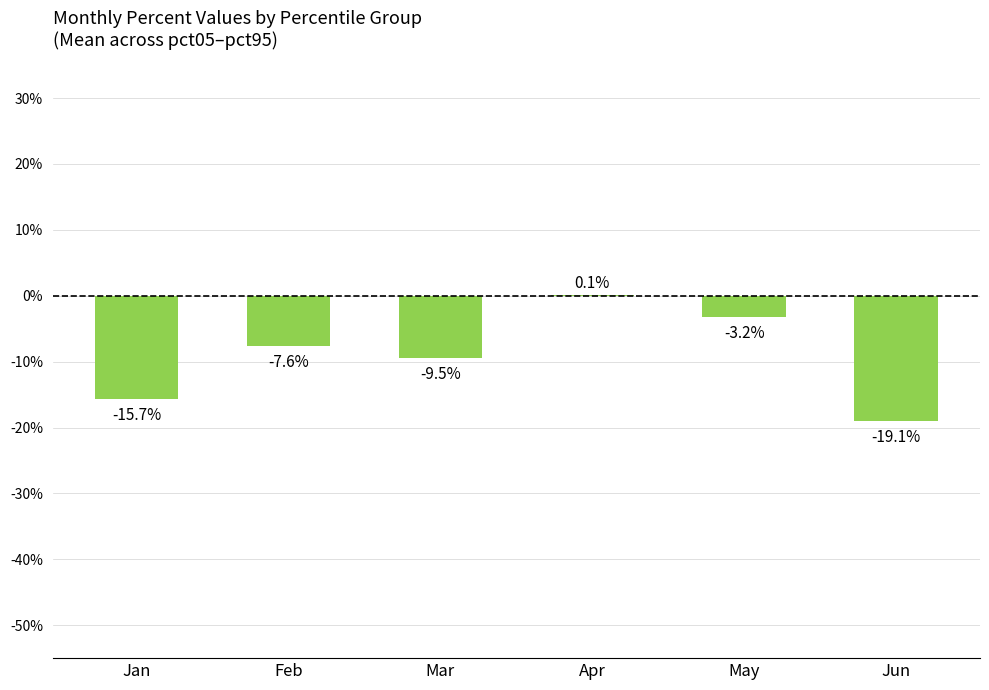

Reading right to left, what are all the values shown in this chart?

Jun=-0.2	May=-0.0	Apr=0.0	Mar=-0.1	Feb=-0.1	Jan=-0.2